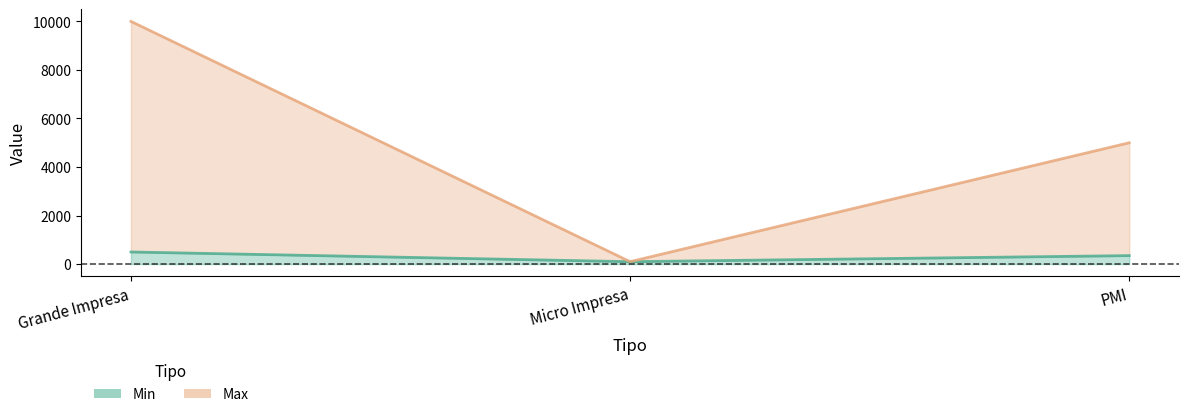

How many lines are shown in the chart?

2